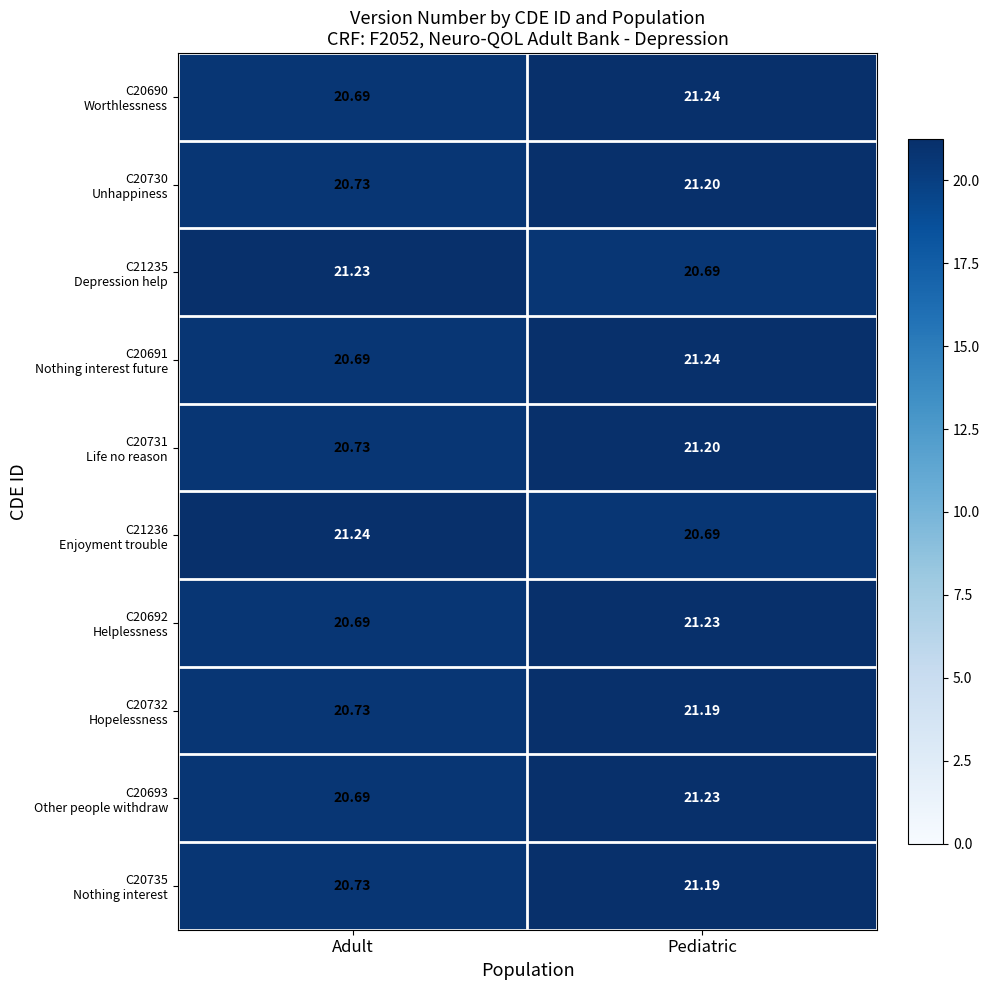

At which category is the sum across all series the highest?

Pediatric